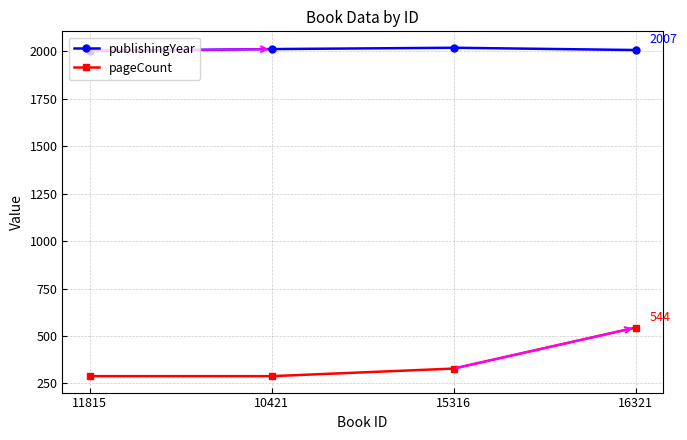

Which series has the largest total across all categories?

publishingYear